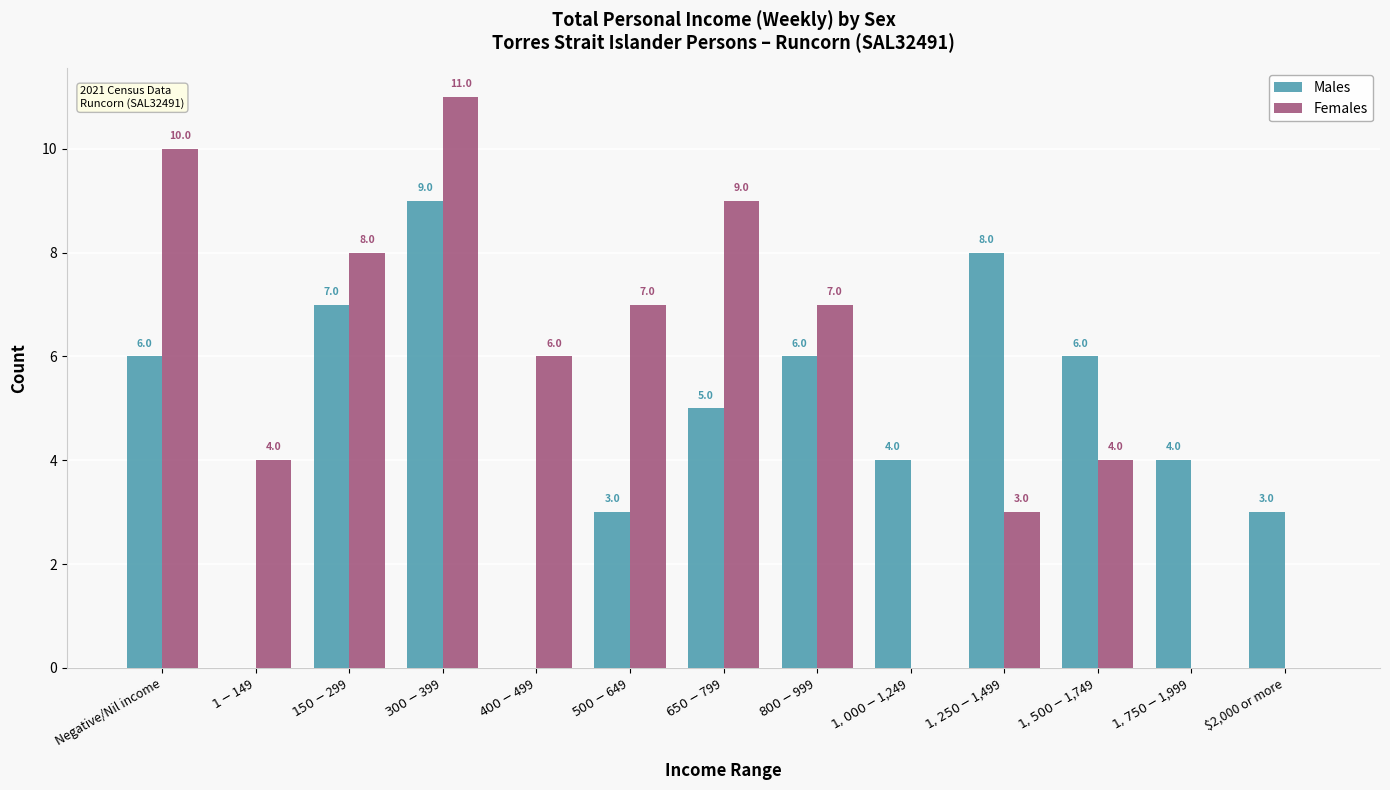

What is the average value of the Males series?

5